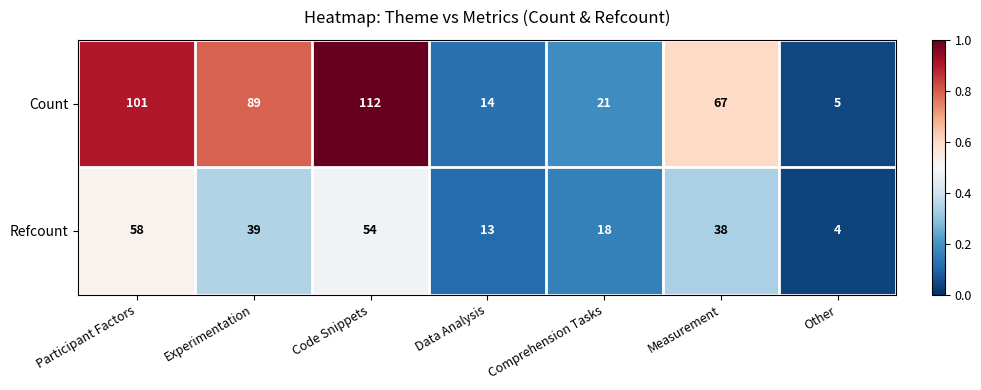

List the series in order of their overall mean, highest first.

Count, Refcount